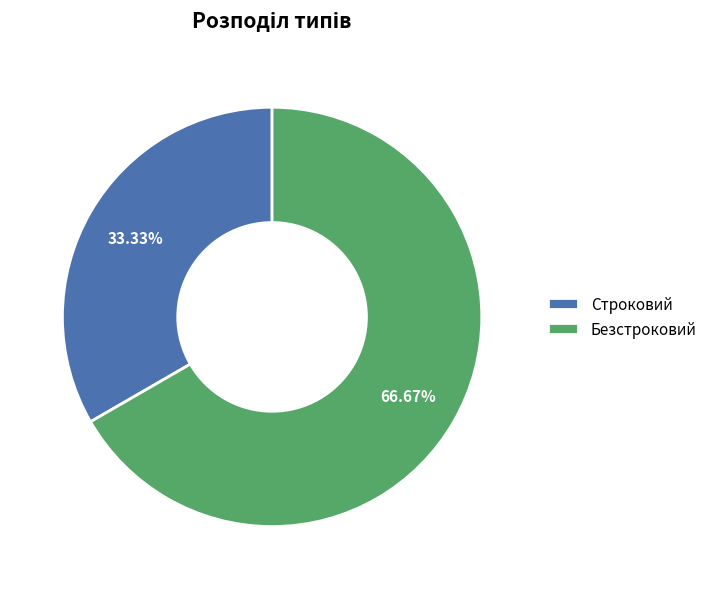

How many slices are in this pie chart?

2